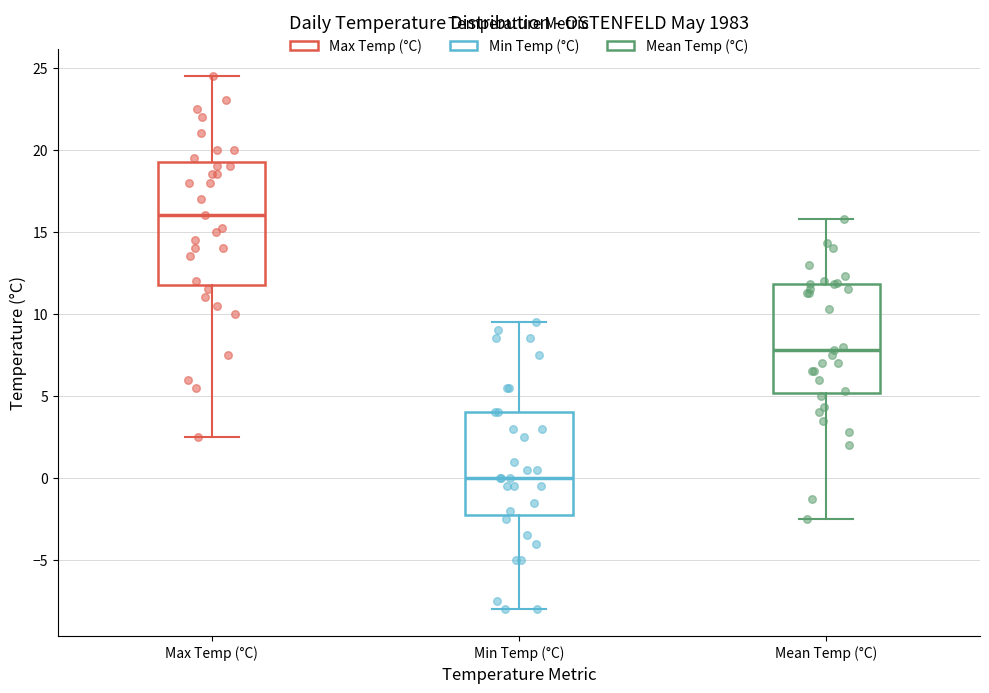

Which box has the lowest median line?

Min Temp (°C)